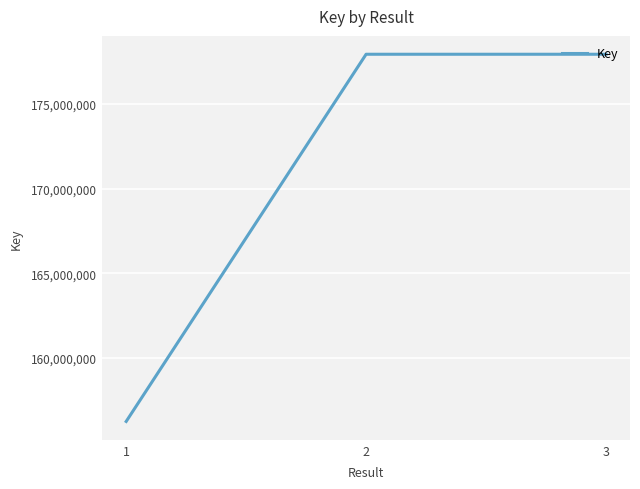

What is the maximum value shown in the chart?

177930134